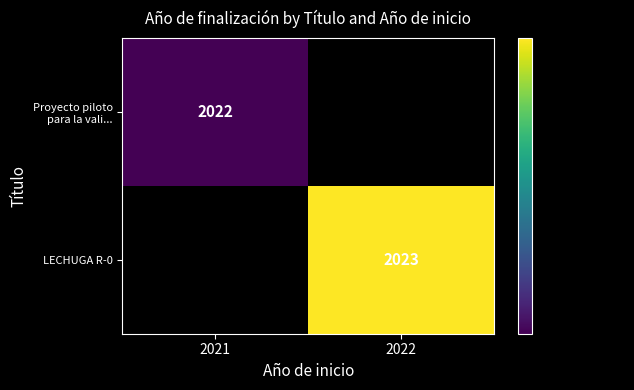

Which series has the largest range (max minus min)?

Proyecto piloto para la vali...